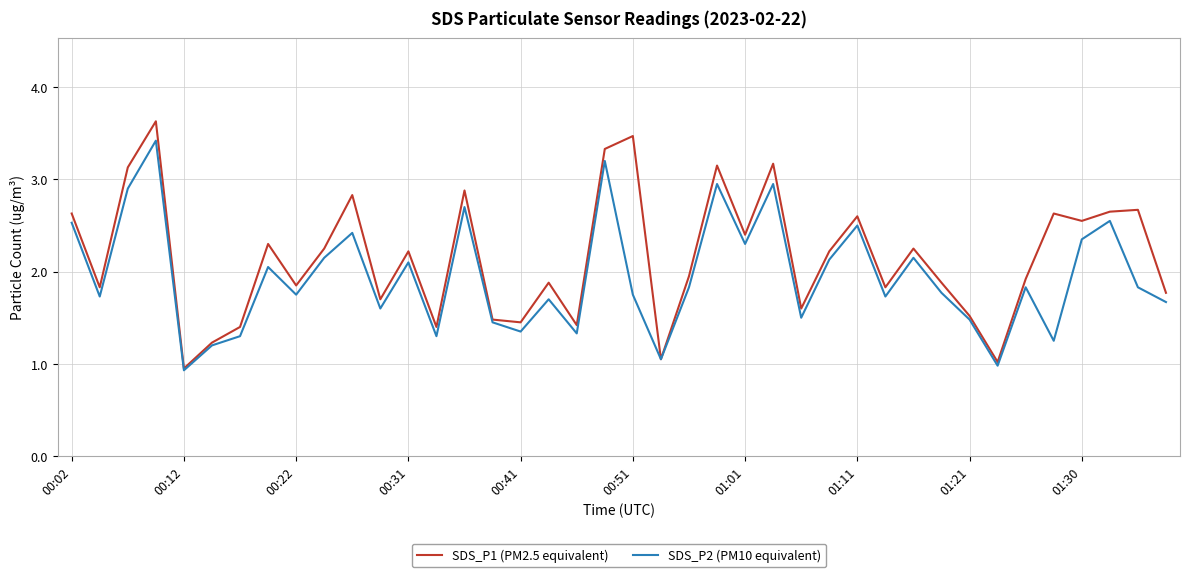

Which series has the largest range (max minus min)?

SDS_P1 (PM2.5 equivalent)